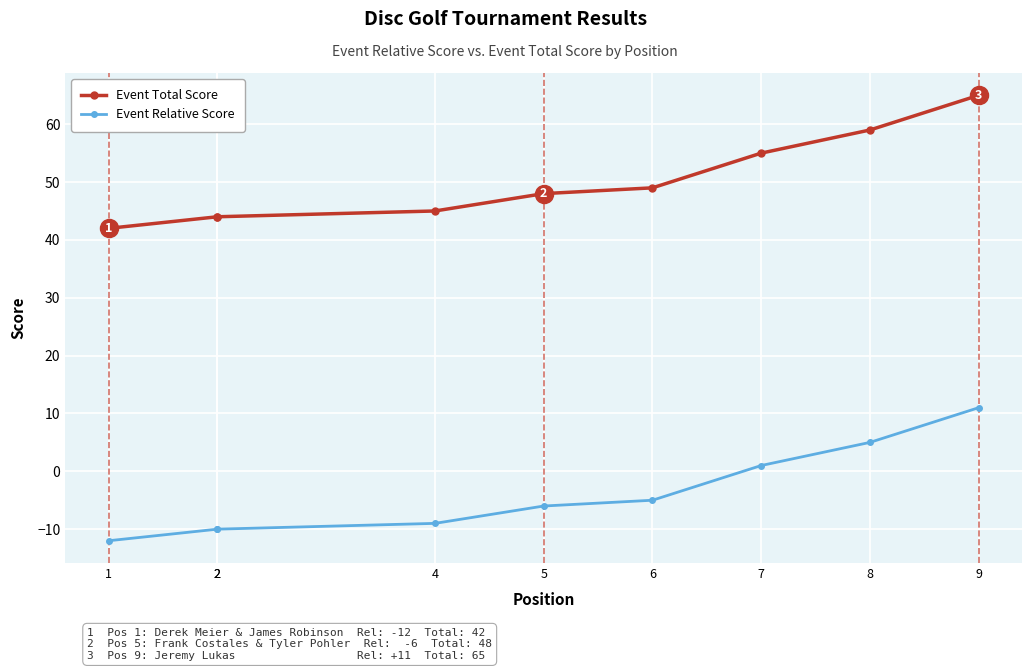

What are all the series names shown in the legend?

Event Total Score, Event Relative Score